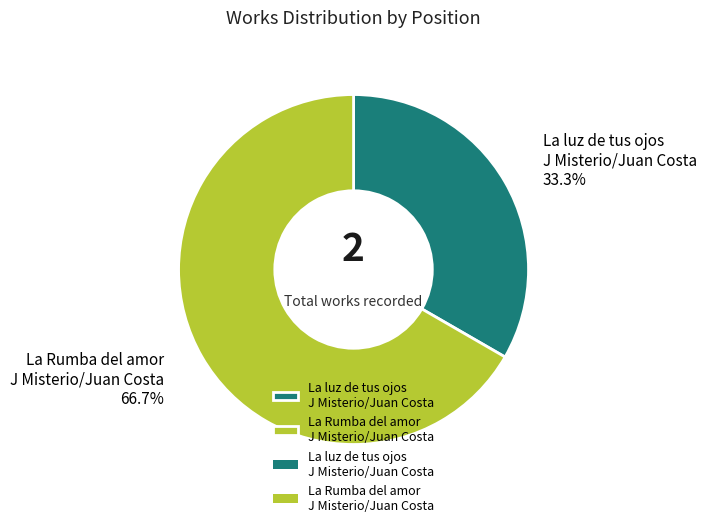

How many slices are in this pie chart?

2